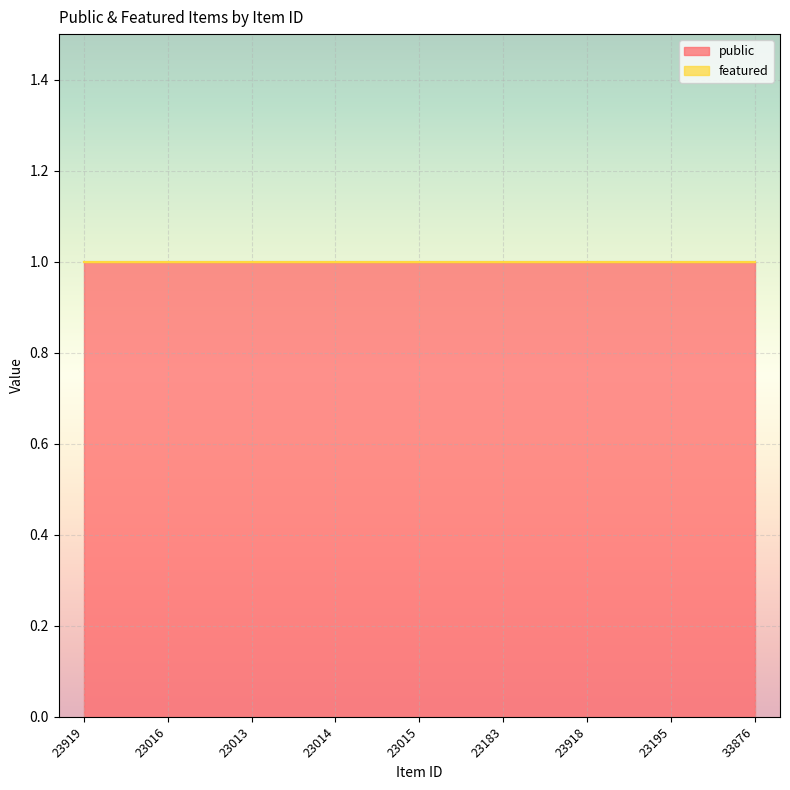

What is the total value across all series at 23013?

1